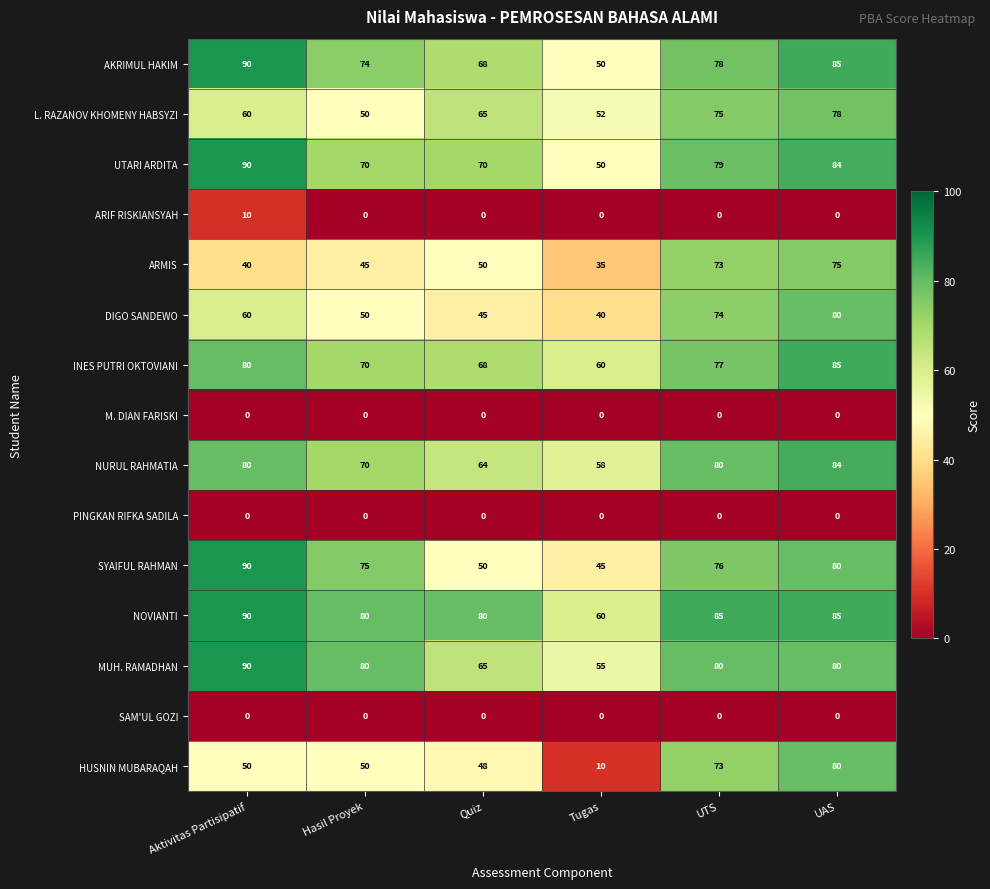

At which category is the sum across all series the highest?

UAS